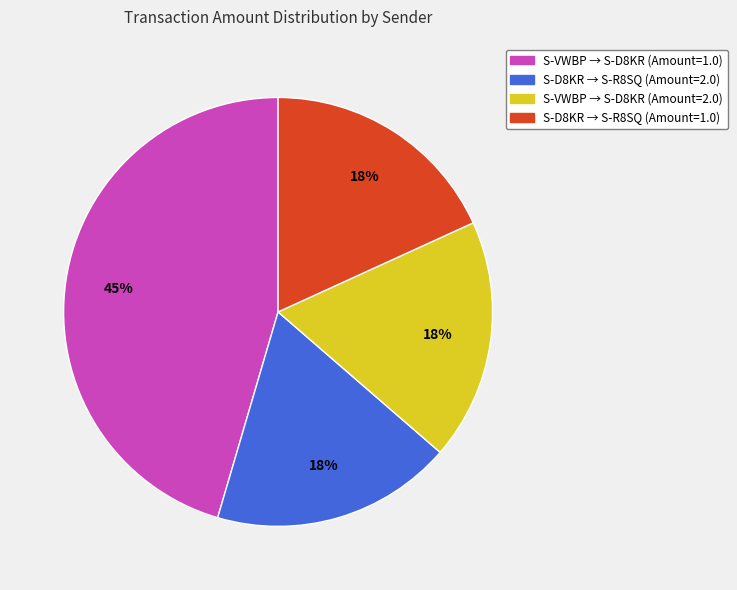

To the nearest percent, what is the difference between the largest and smallest slice percentages?

27%